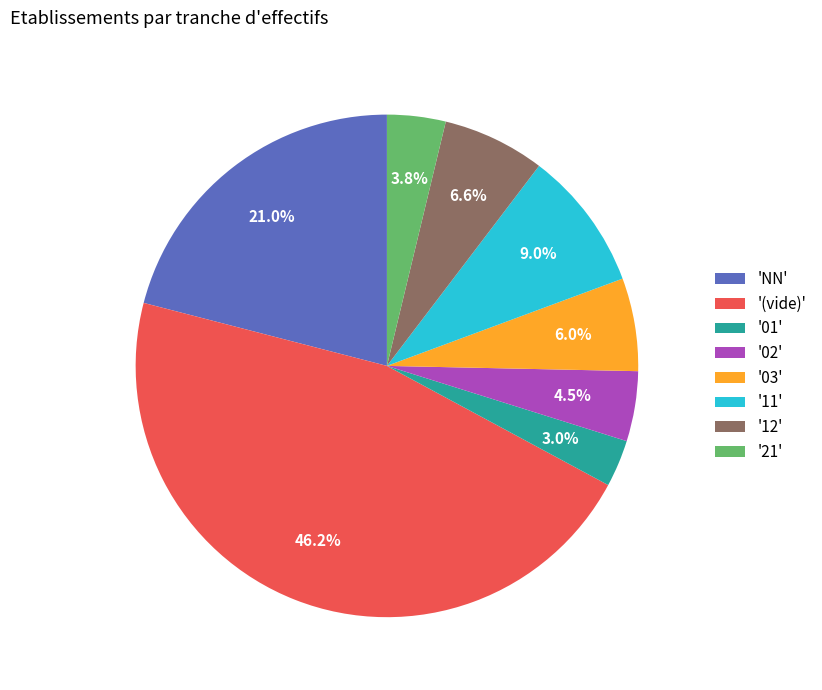

Rank the categories by value from lowest to highest.

'01', '21', '02', '03', '12', '11', 'NN', '(vide)'